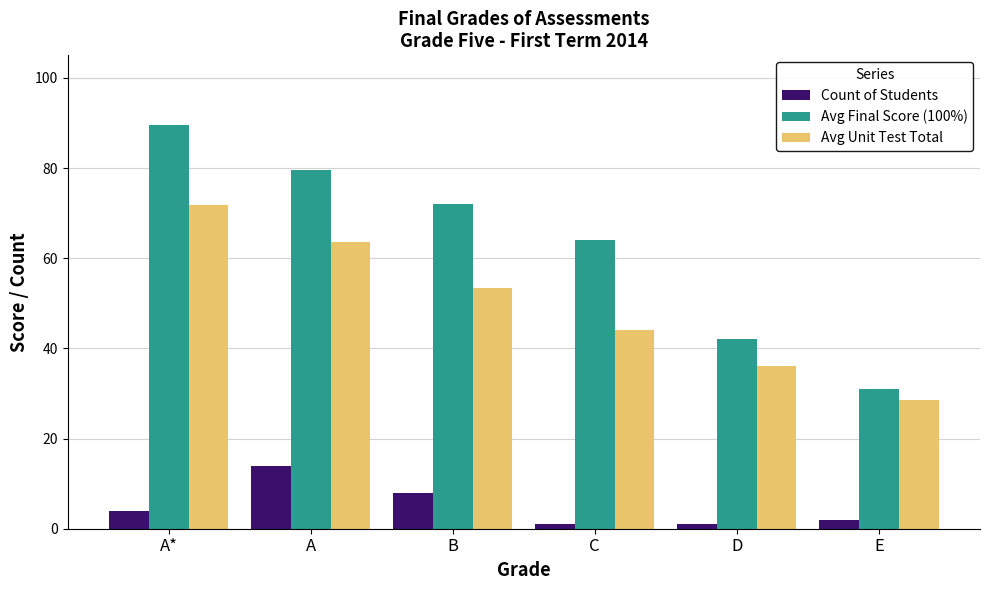

Reading left to right, list all the values displayed in this chart.

Count of Students: A*=4.0	A=14.0	B=8.0	C=1.0	D=1.0	E=2.0
Avg Final Score (100%): A*=89.5	A=79.5	B=72.1	C=64.0	D=42.0	E=31.0
Avg Unit Test Total: A*=71.8	A=63.5	B=53.4	C=44.0	D=36.0	E=28.5